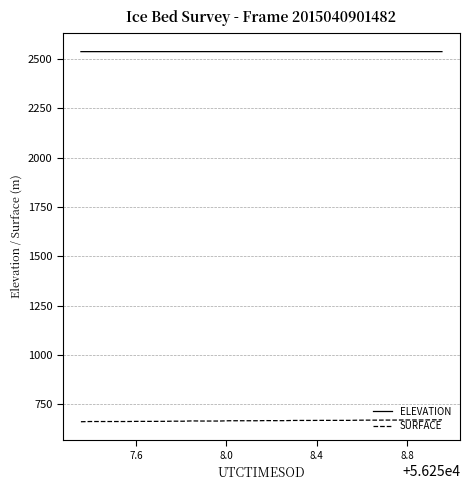

True or false: ELEVATION and SURFACE intersect in this chart.

False